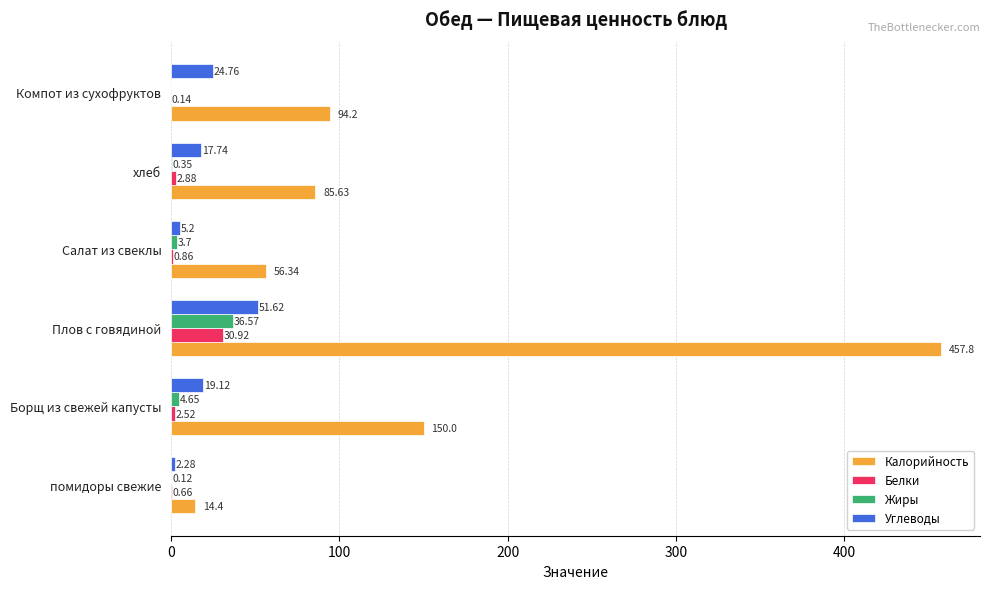

What is the average value of the Жиры series?

7.6